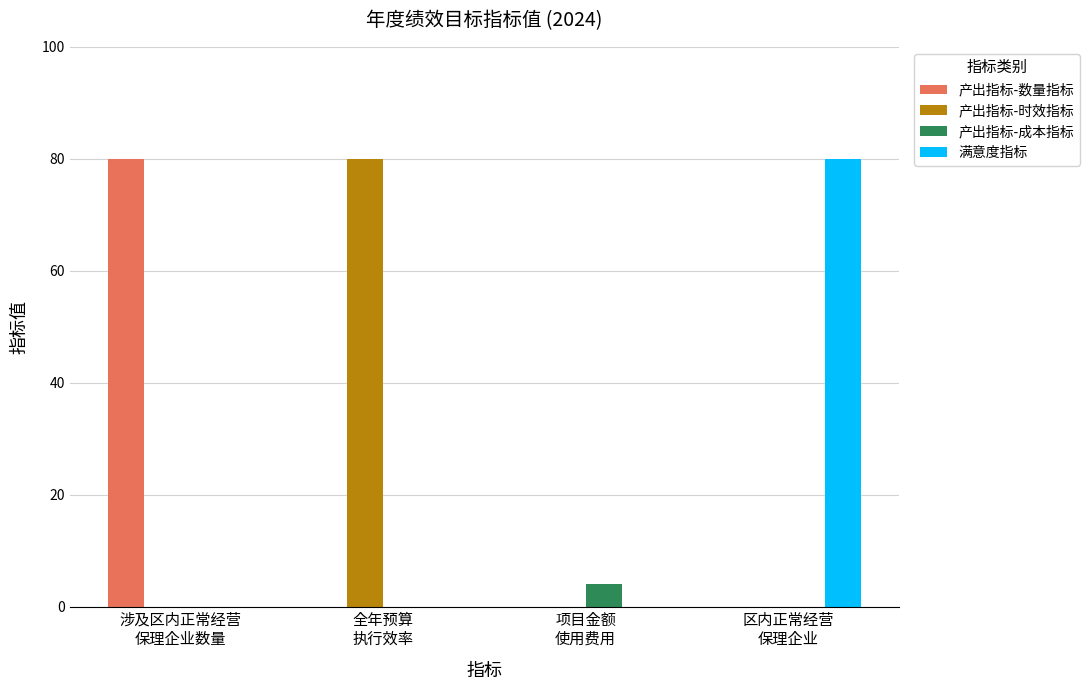

The value of 满意度指标 at 项目金额
使用费用 is 0. True or false?

True